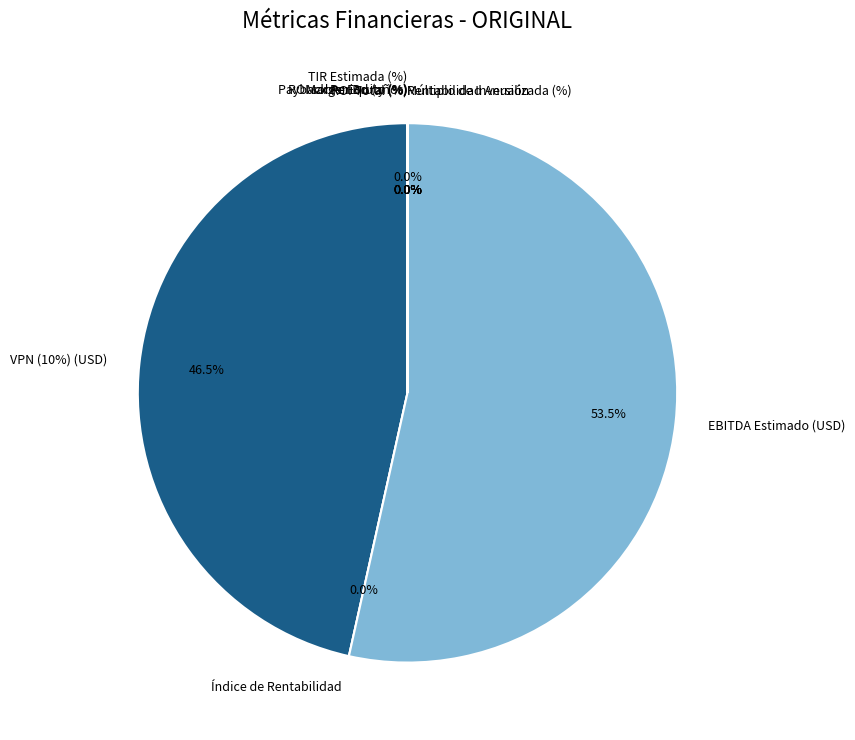

To the nearest percent, what is the average slice percentage?

10%